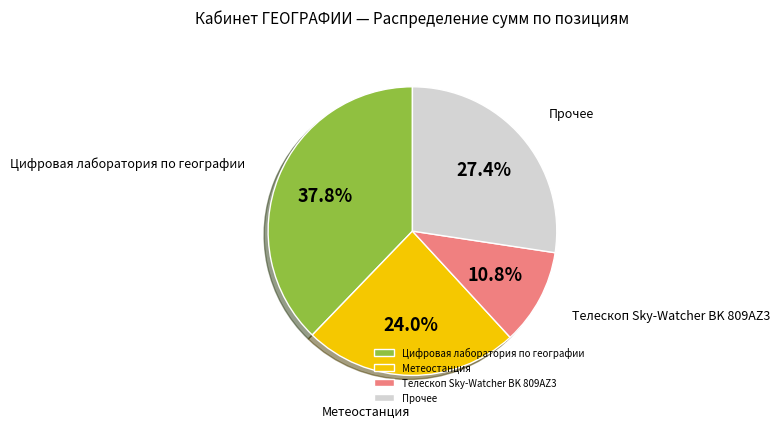

Count the number of slices in the pie.

4